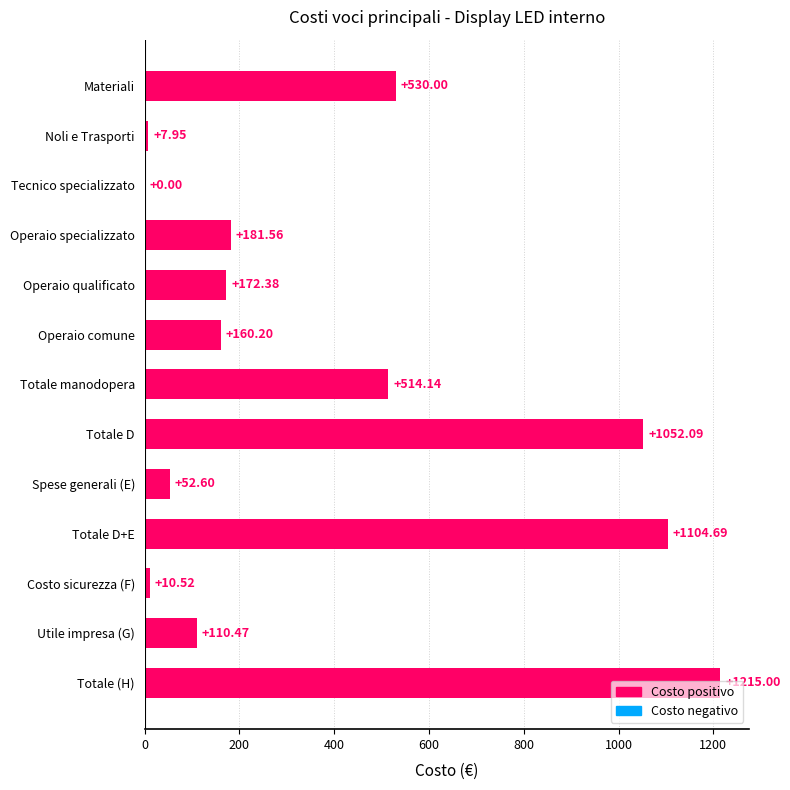

Which category has the highest value across all series?

Totale (H)